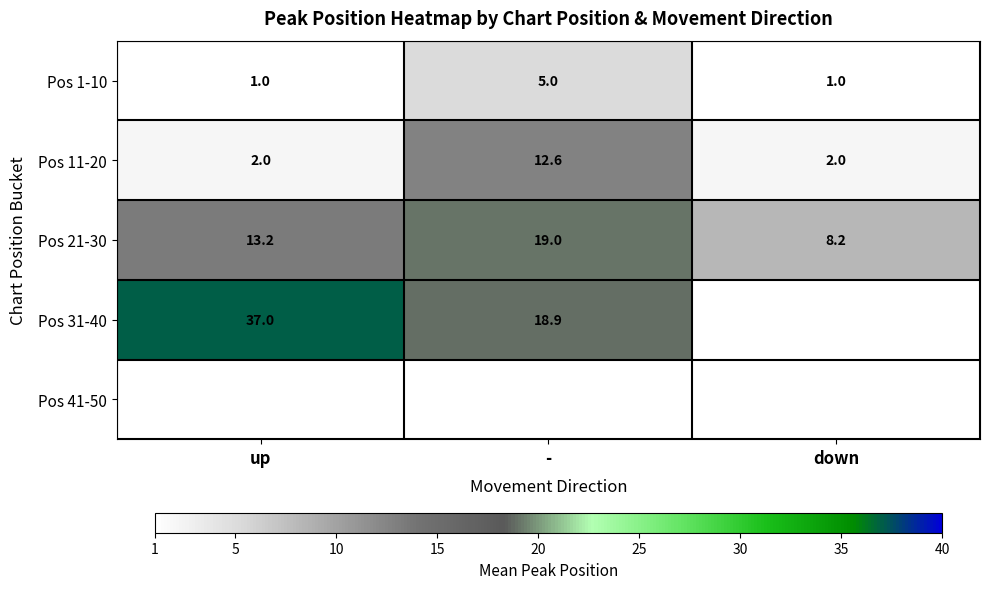

What is the approximate value of Pos 11-20 at -?

12.6